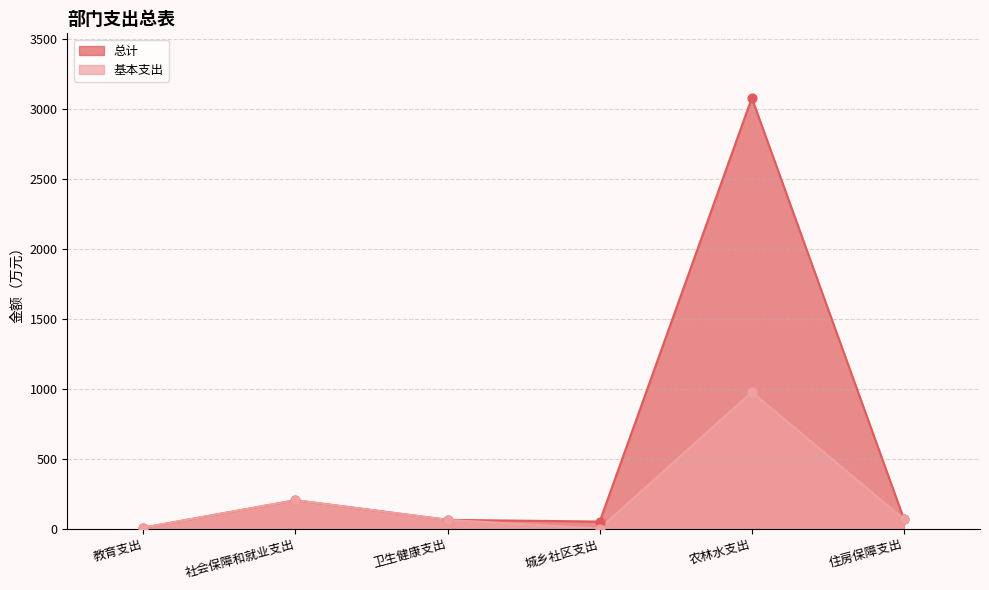

At which category is the sum across all series the highest?

农林水支出